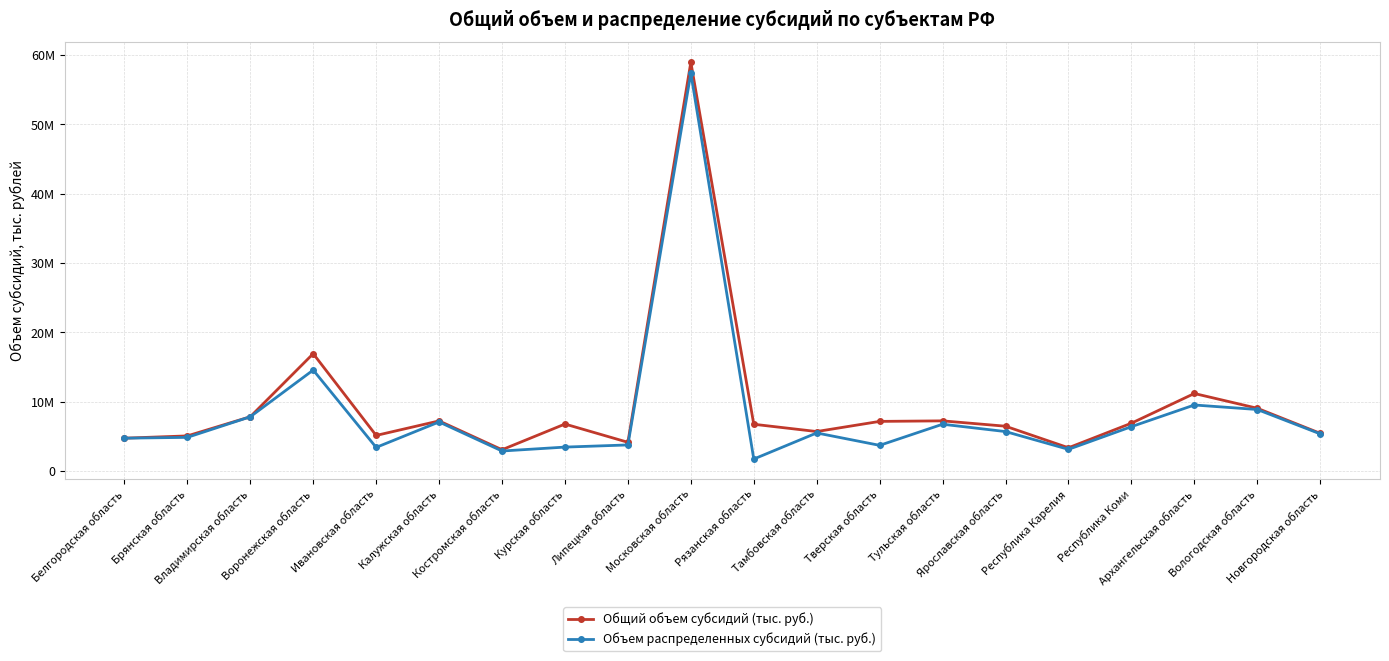

What is the label of the 3rd point from the right?

Архангельская область